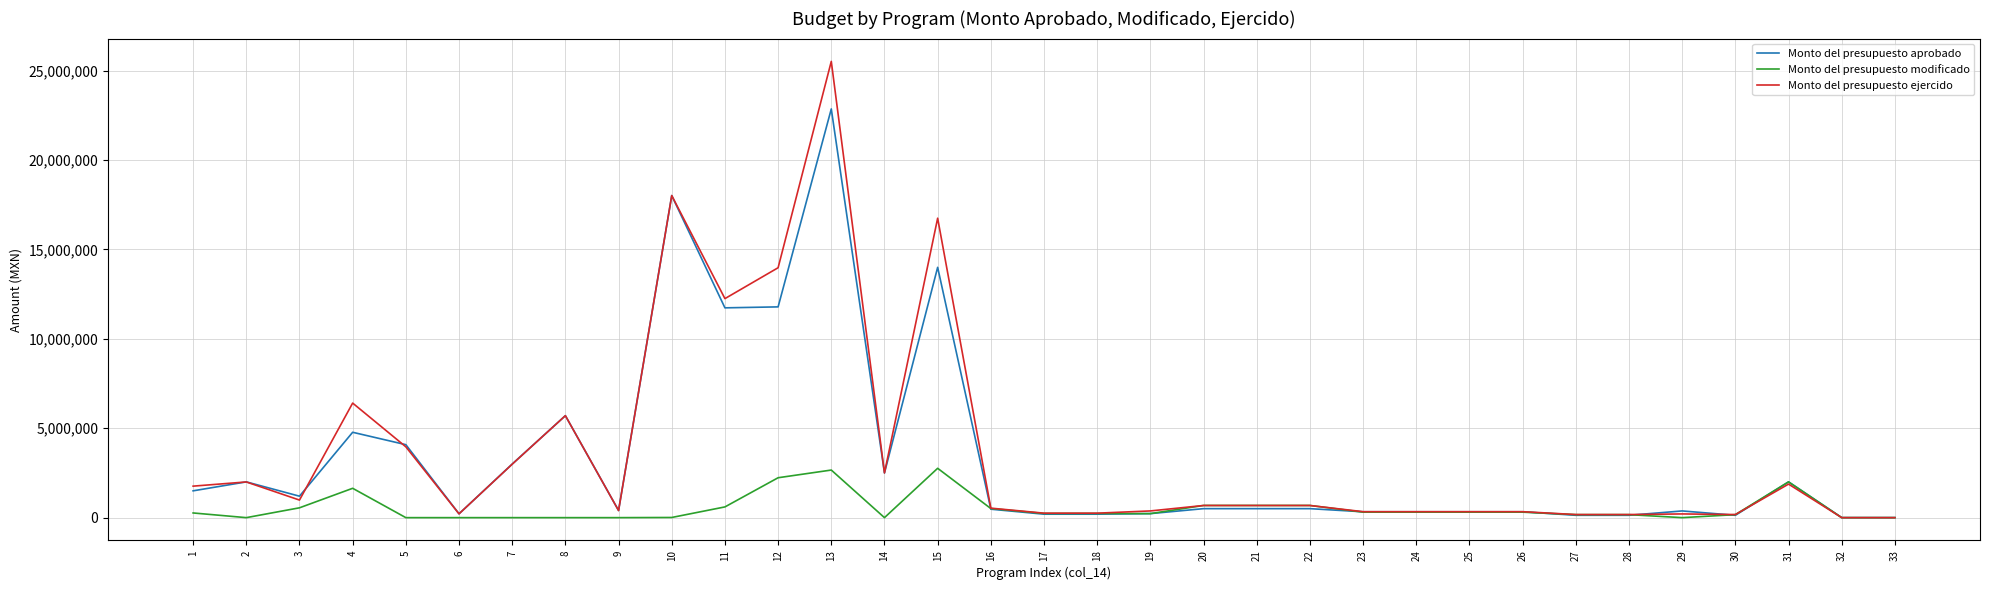

How many values in the Monto del presupuesto aprobado series exceed 502789?

17